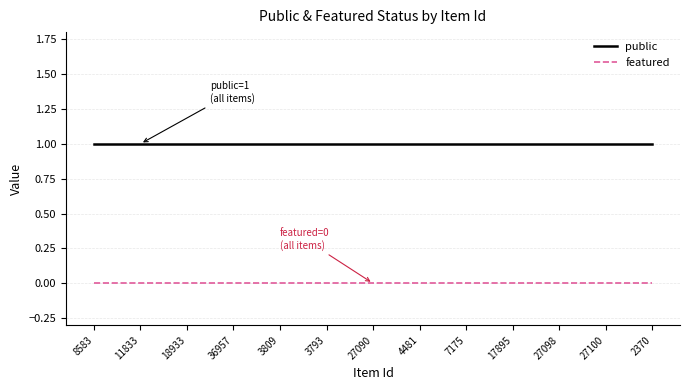

True or false: public and featured cross at least once.

False